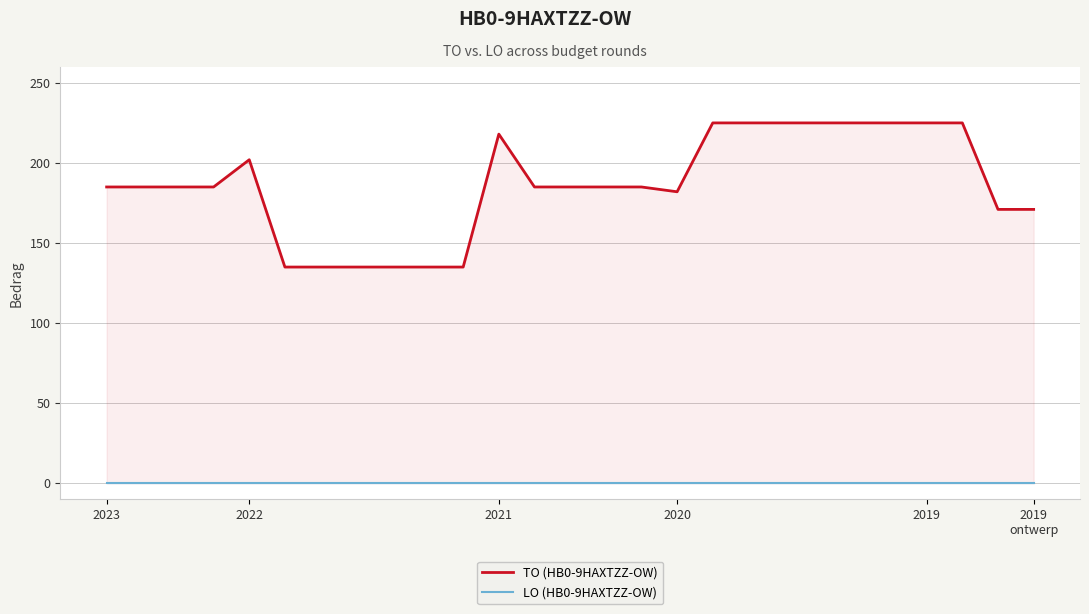

True or false: TO (HB0-9HAXTZZ-OW) and LO (HB0-9HAXTZZ-OW) intersect in this chart.

False